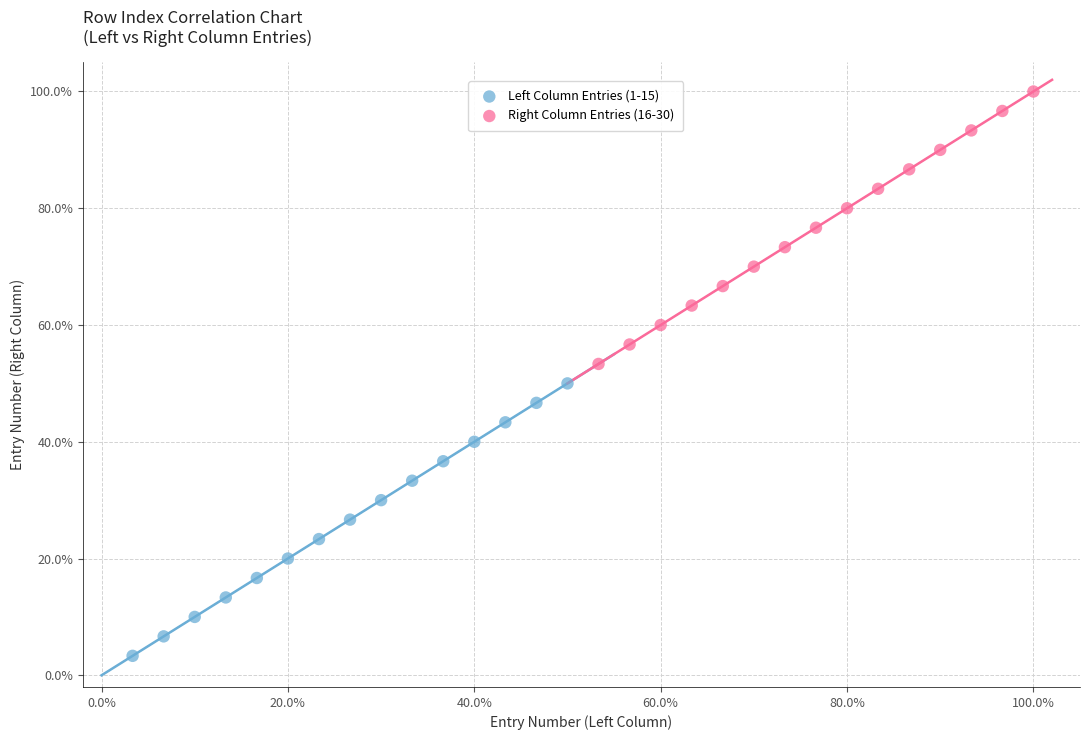

Which series contains the lowest Y value?

Left Column Entries (1-15)